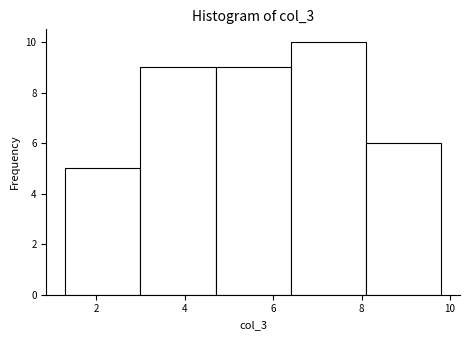

Reading left to right, transcribe this chart: for each bar, give the range it covers on the x-axis and its height. Neither the bar edges nor the heights are printed on the chart, so give them approximately, as read against the axes.

1.3 to 3.0: 5
3.0 to 4.7: 9
4.7 to 6.4: 9
6.4 to 8.1: 10
8.1 to 9.8: 6